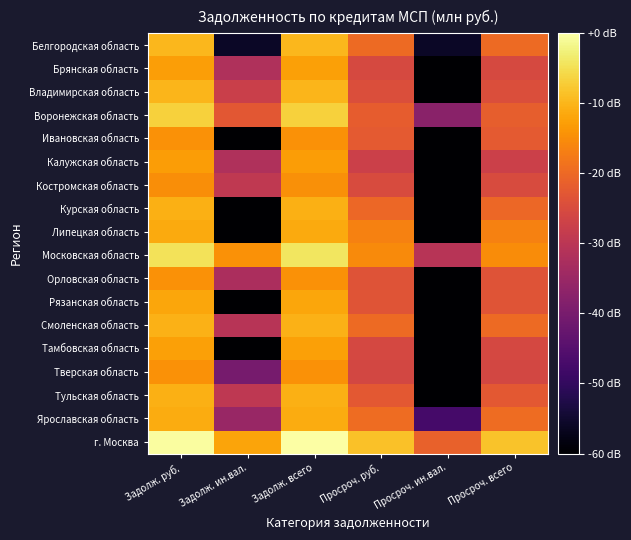

At Задолж. руб., list the series in order from largest to smallest.

г. Москва, Московская область, Воронежская область, Белгородская область, Владимирская область, Смоленская область, Курская область, Тульская область, Ярославская область, Липецкая область, Рязанская область, Тамбовская область, Брянская область, Калужская область, Тверская область, Орловская область, Ивановская область, Костромская область